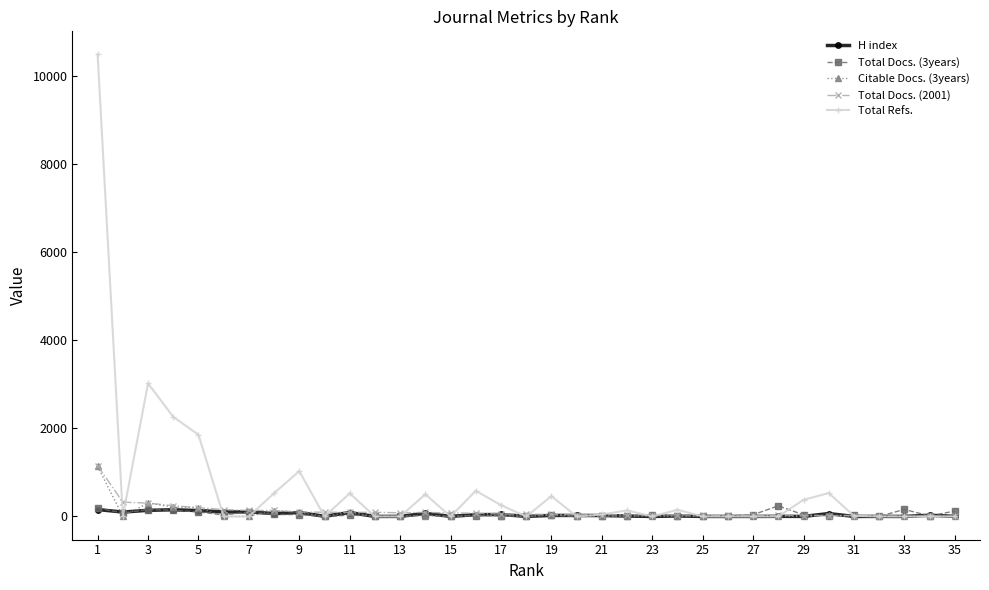

True or false: Citable Docs. (3years) has more than 1 interior local peaks.

True